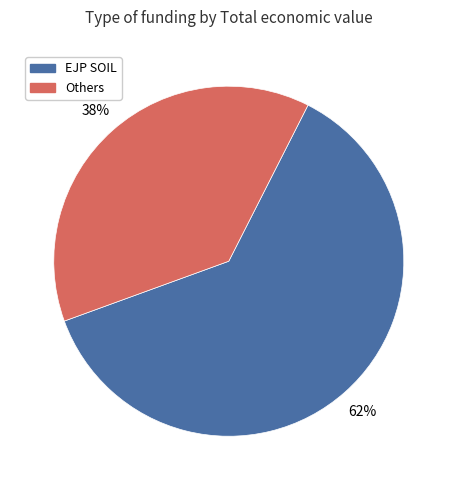

Approximately how many times larger is the value at Others compared to EJP SOIL?

0.6